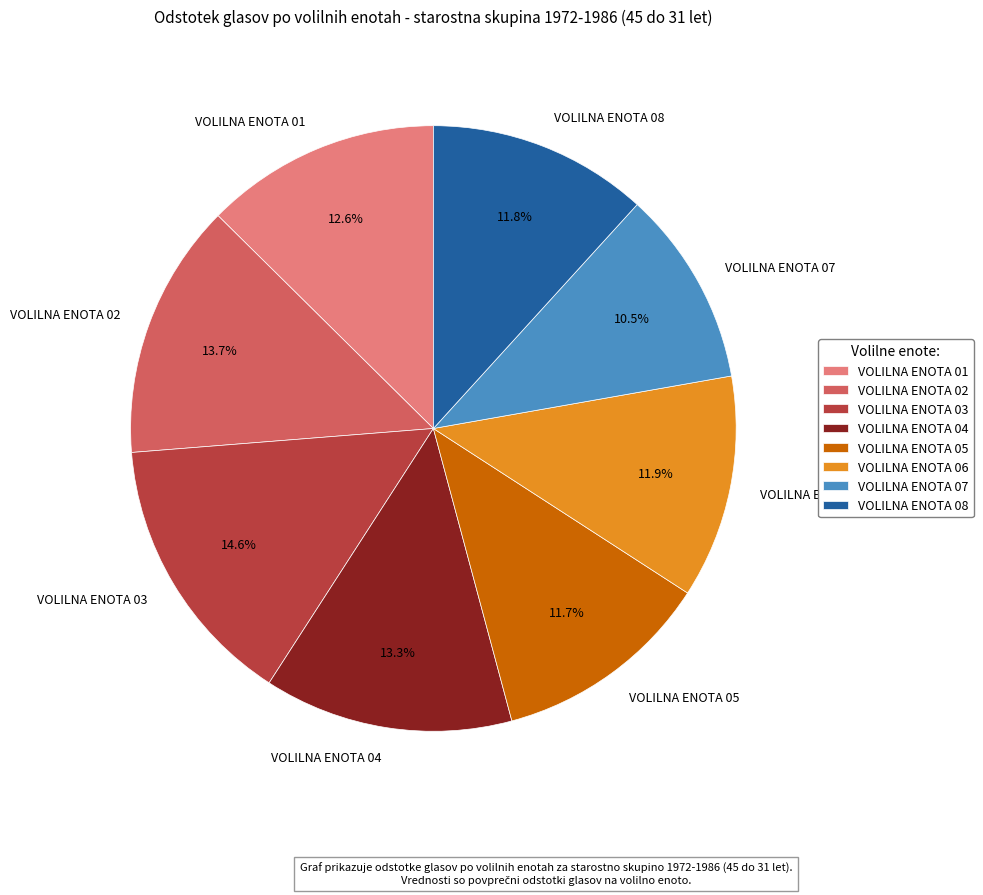

The VOLILNA ENOTA 01 slice represents 21% of the pie. True or false?

False